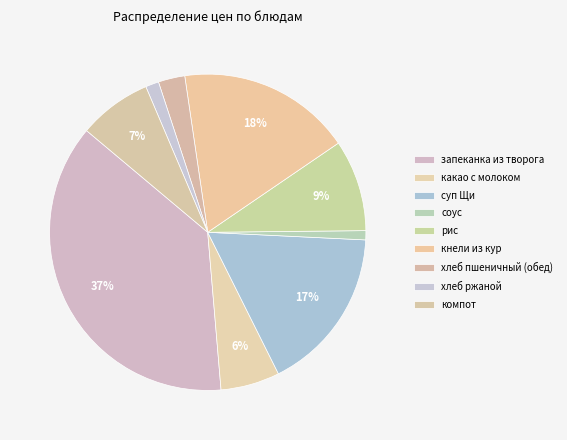

How many slices are in this pie chart?

9